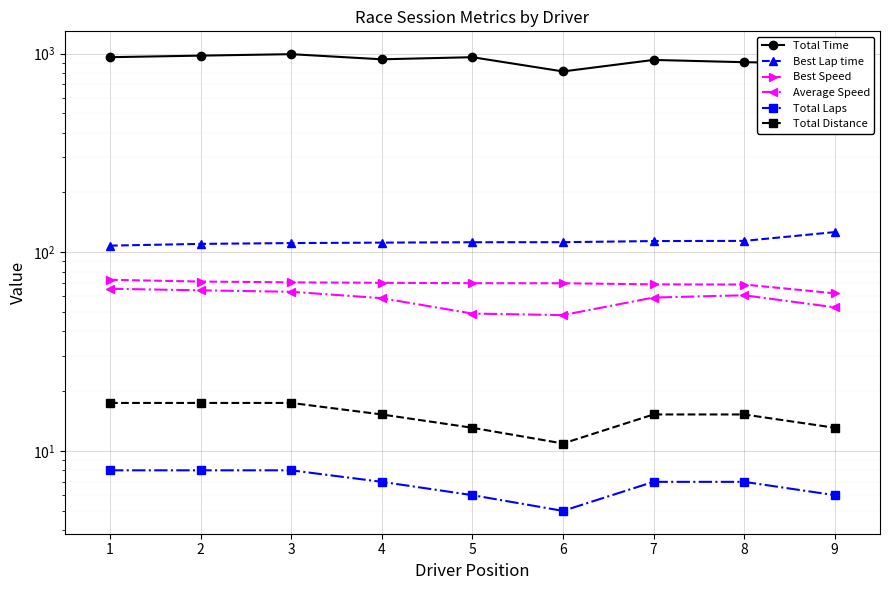

How many interior local valleys does the Total Laps series have?

1